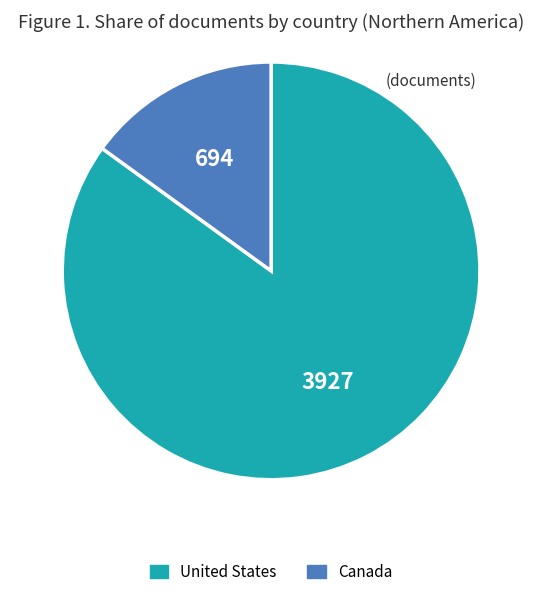

Rank the categories by value from lowest to highest.

Canada, United States